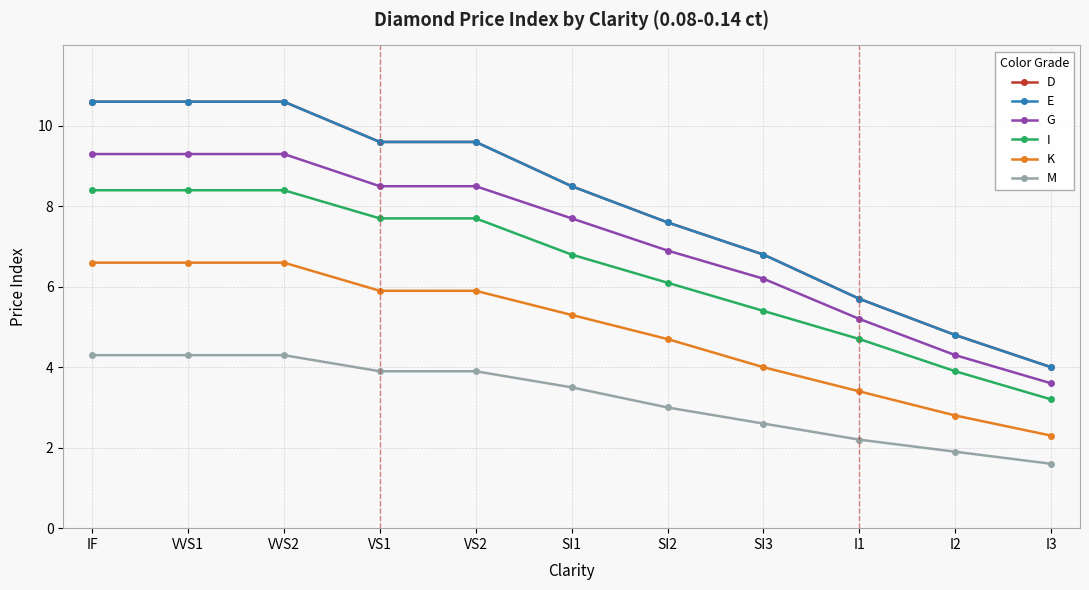

What is the label of the 1st point from the left?

IF